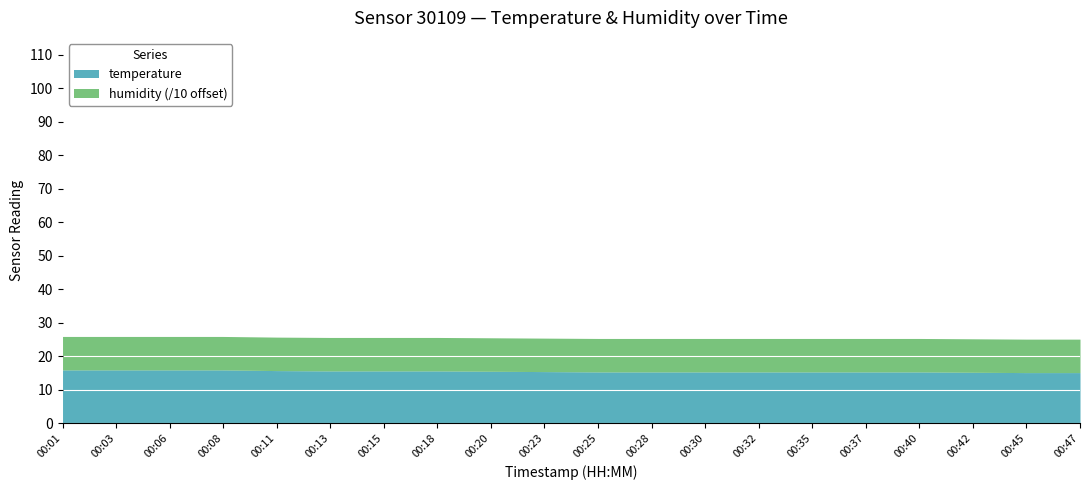

Reading left to right, transcribe all the data shown in this chart.

temperature: 15.9	15.9	15.9	15.9	15.7	15.6	15.6	15.6	15.5	15.4	15.3	15.3	15.3	15.3	15.3	15.3	15.3	15.2	15.1	15.1
humidity: 99.9	99.9	99.9	99.9	99.9	99.9	99.9	99.9	99.9	99.9	99.9	99.9	99.9	99.9	99.9	99.9	99.9	99.9	99.9	99.9